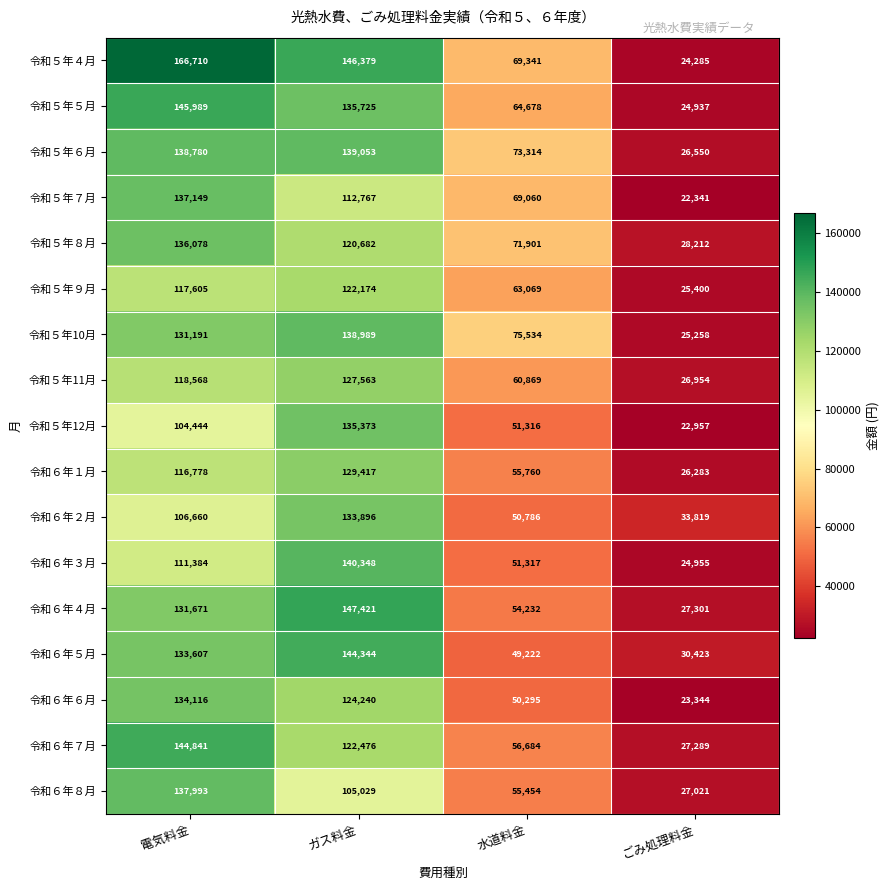

What is the total value across all series at 電気料金?

2213564